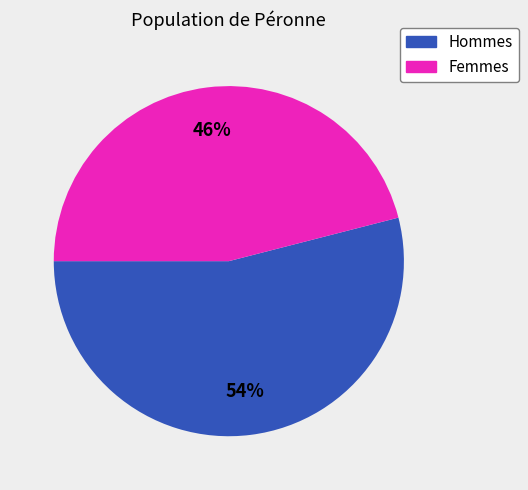

Does any single category account for the majority?

Yes